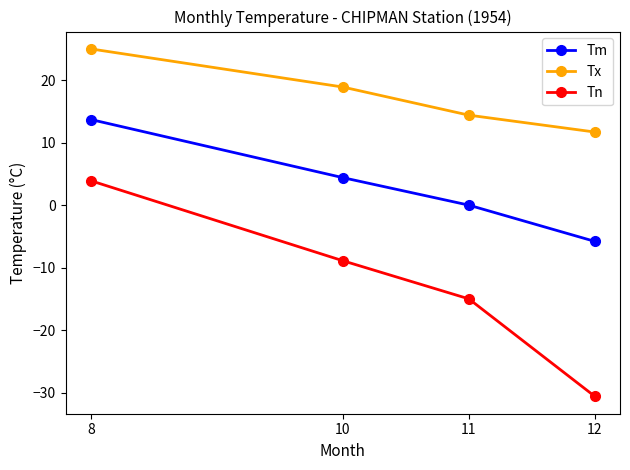

The Tn series shows -8.9 at 10. True or false?

True